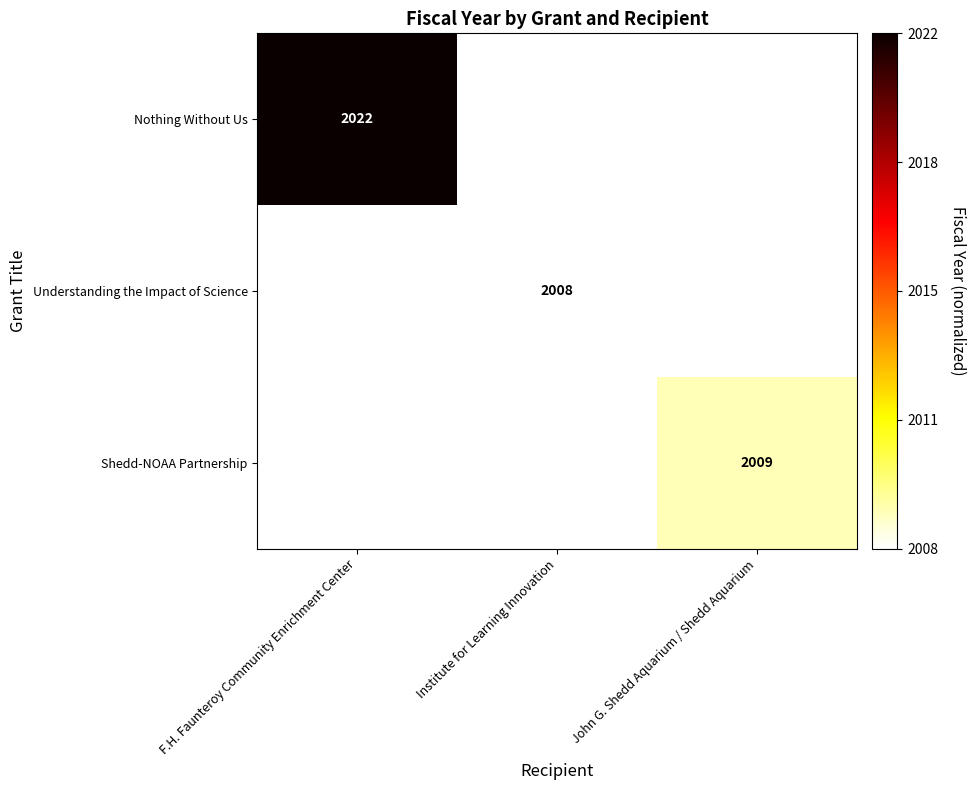

Count the number of data series in this chart.

3